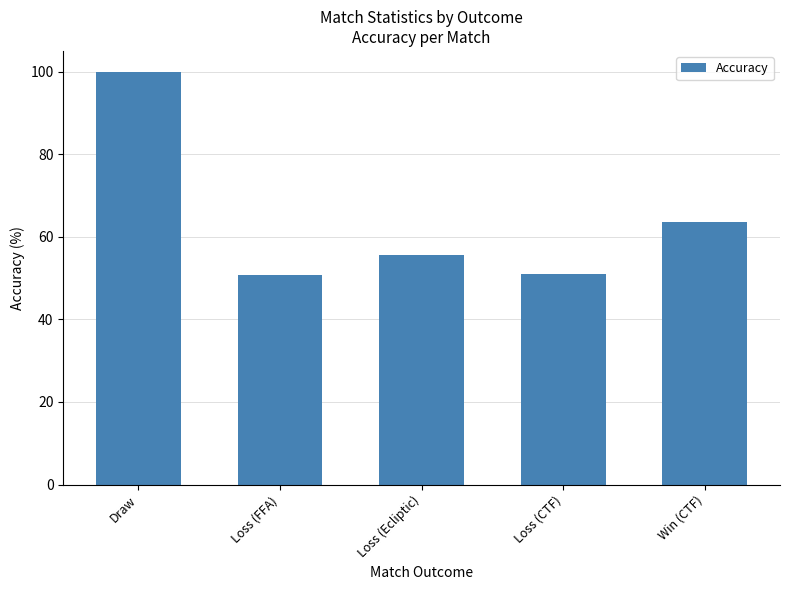

What is the average value?

64.2